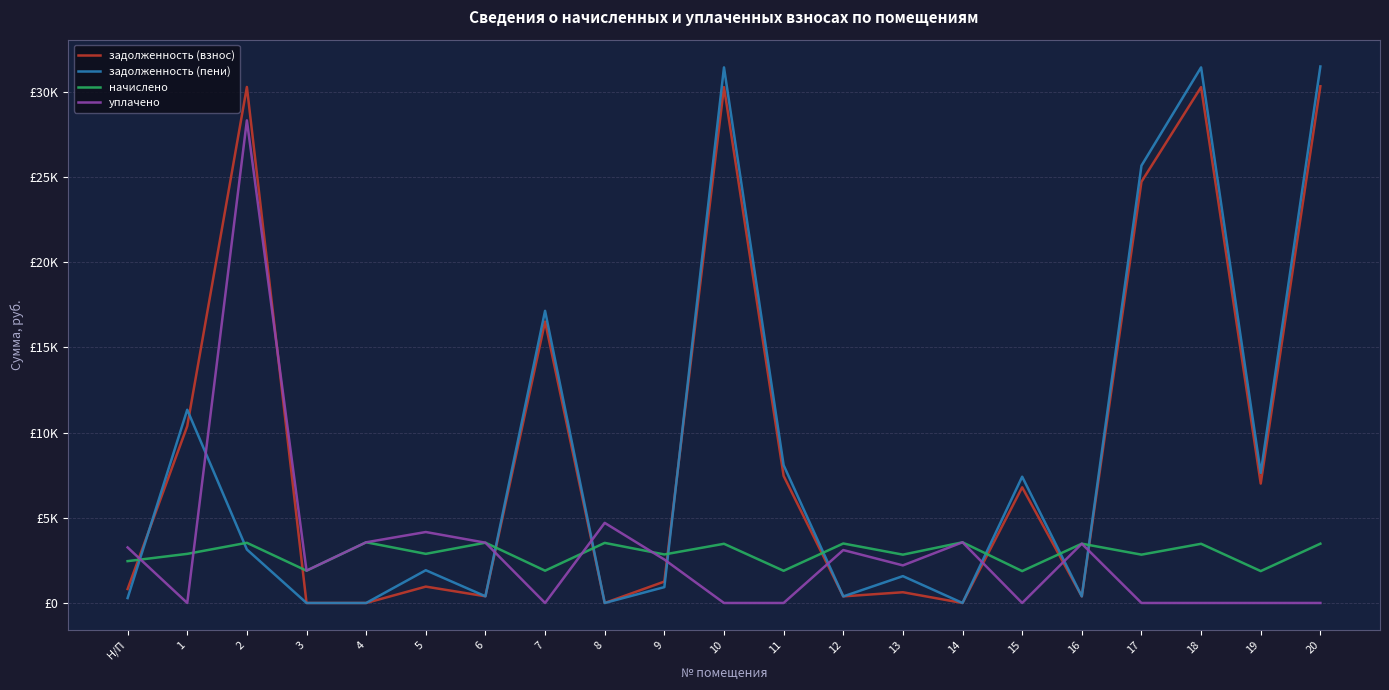

Reading right to left, list all the values displayed in this chart.

задолженность (взнос): 30338.0	7009.9	30286.9	24729.3	386.8	6789.4	0.0	630.5	388.1	7460.9	30286.9	1256.2	0.0	16520.2	393.2	961.4	0.0	0.0	30296.8	10382.9	817.5
задолженность (пени): 31498.2	7633.9	31445.2	25675.0	386.8	7413.4	0.0	1576.2	385.3	8090.8	31445.2	930.5	0.0	17152.0	393.0	1922.7	0.0	0.0	3140.8	11344.3	287.9
начислено: 3480.8	1872.0	3474.9	2837.2	3480.8	1872.0	3562.7	2837.2	3492.4	1889.5	3474.9	2848.9	3527.6	1895.4	3539.2	2884.1	3562.7	1895.4	3533.4	2884.1	2457.0
уплачено: 0.0	0.0	0.0	0.0	3480.8	0.0	3564.0	2206.5	3106.9	0.0	0.0	2551.5	4703.4	0.0	3539.0	4165.9	3563.0	1899.2	28333.8	0.0	3261.1